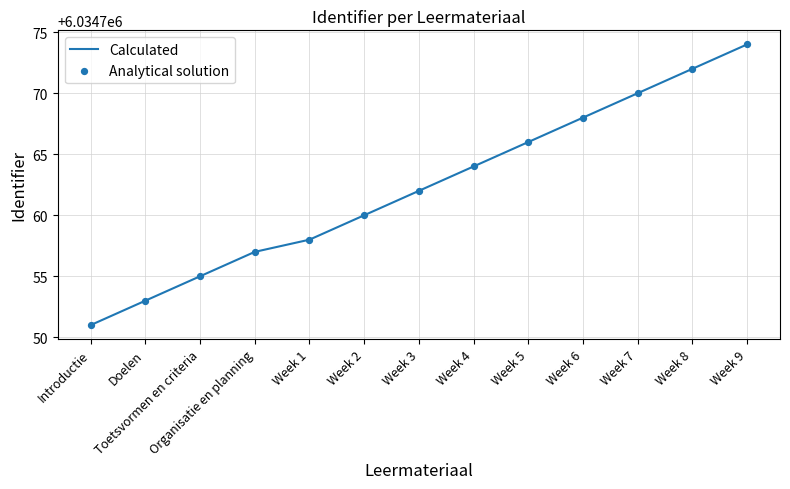

List the labels in order of value, largest first.

Week 9, Week 8, Week 7, Week 6, Week 5, Week 4, Week 3, Week 2, Week 1, Organisatie en planning, Toetsvormen en criteria, Doelen, Introductie